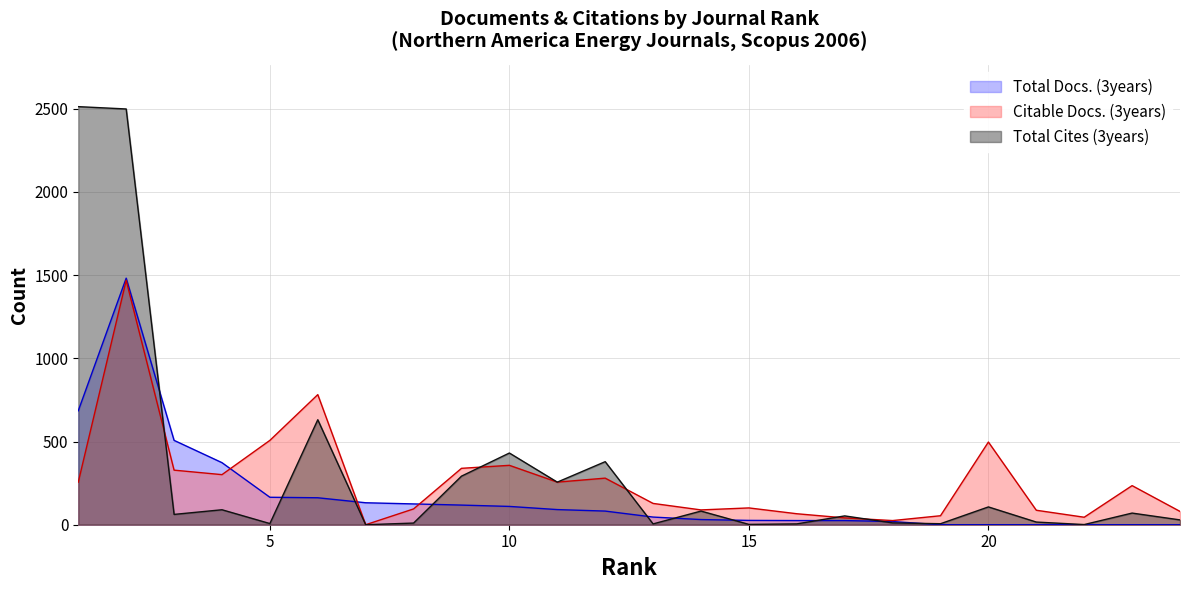

True or false: Total Docs. (3years) has a value of 25 at 16.

True